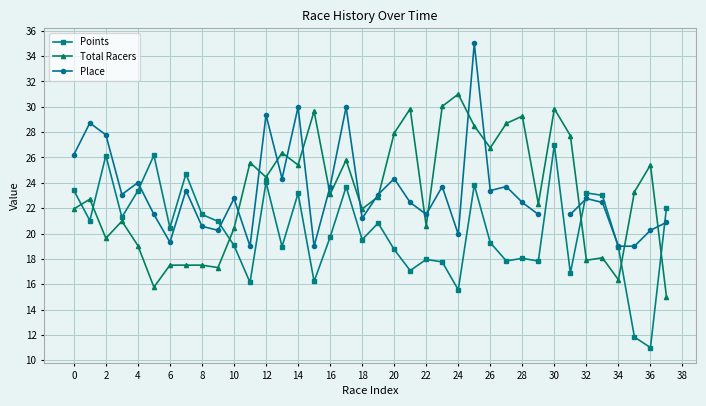

True or false: Total Racers has more than 0 points higher than both neighbors.

True